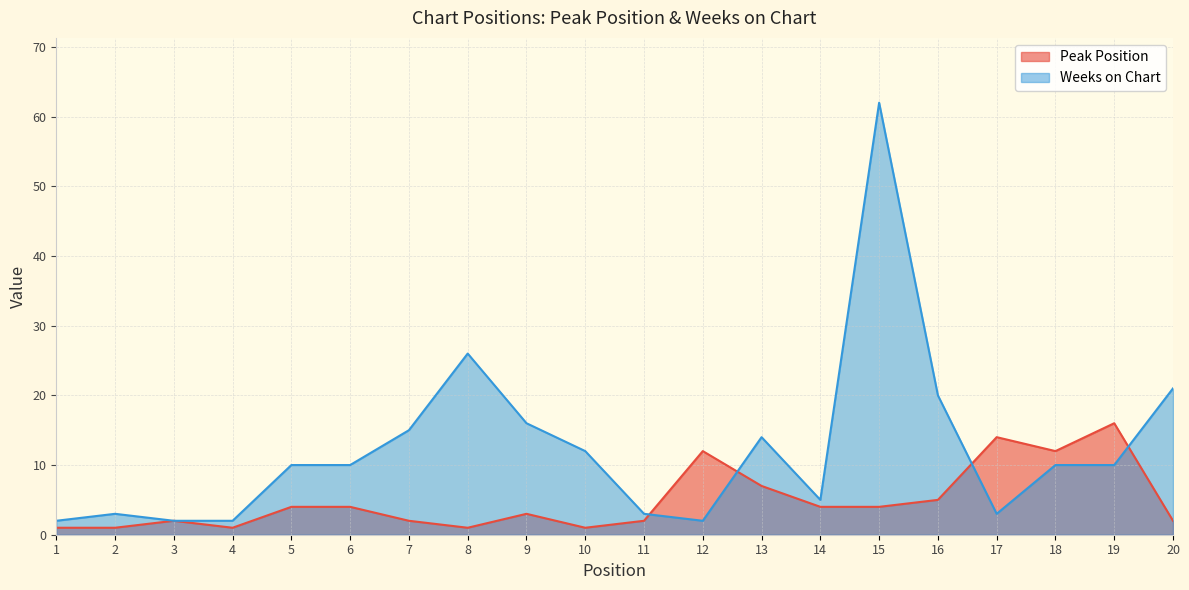

How many intersections are there between Weeks on Chart and Peak Position?

4